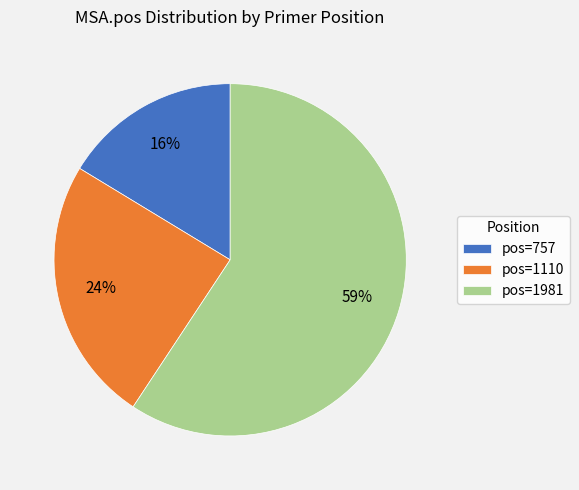

Which category has the biggest portion of the pie?

pos=1981